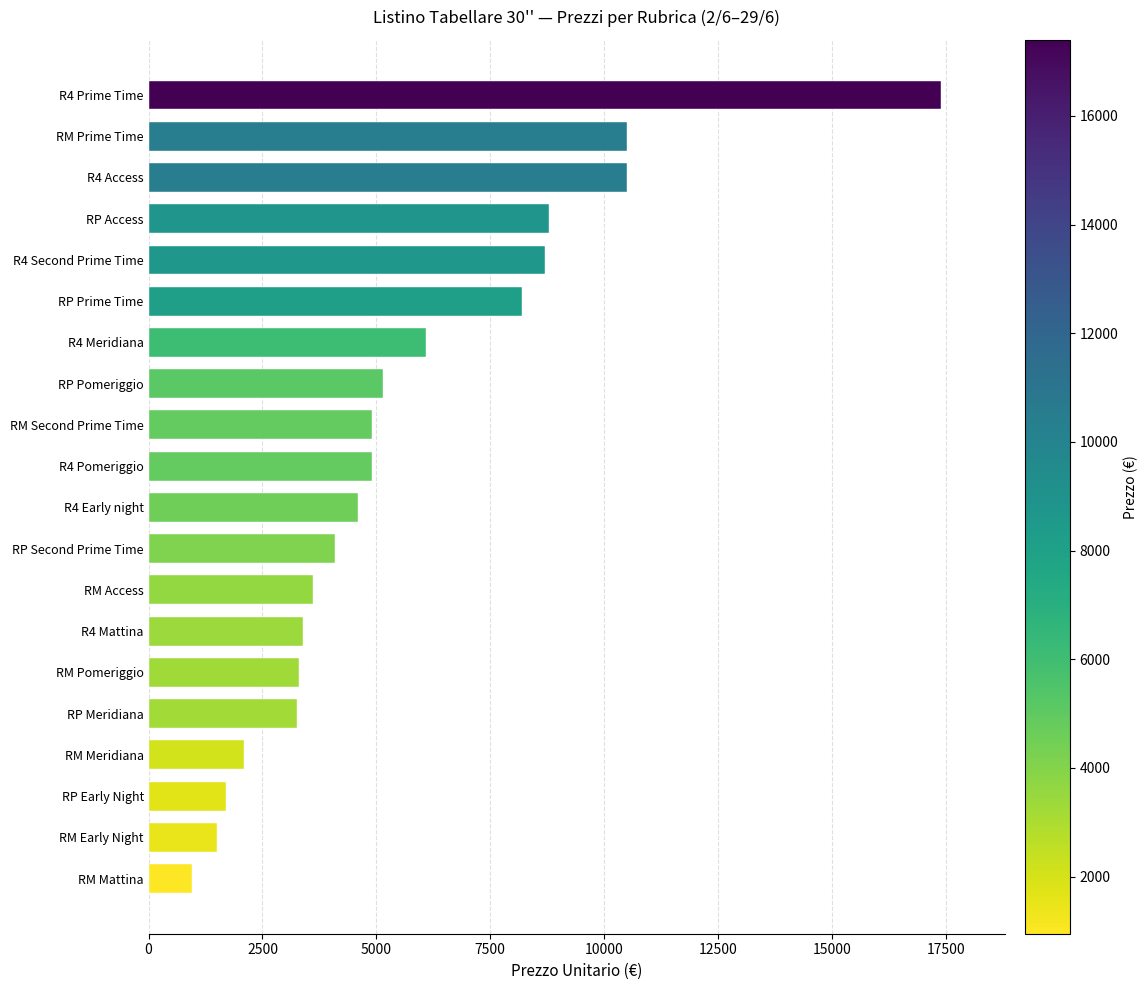

What is the change in value from RM Prime Time to R4 Prime Time?

+6900